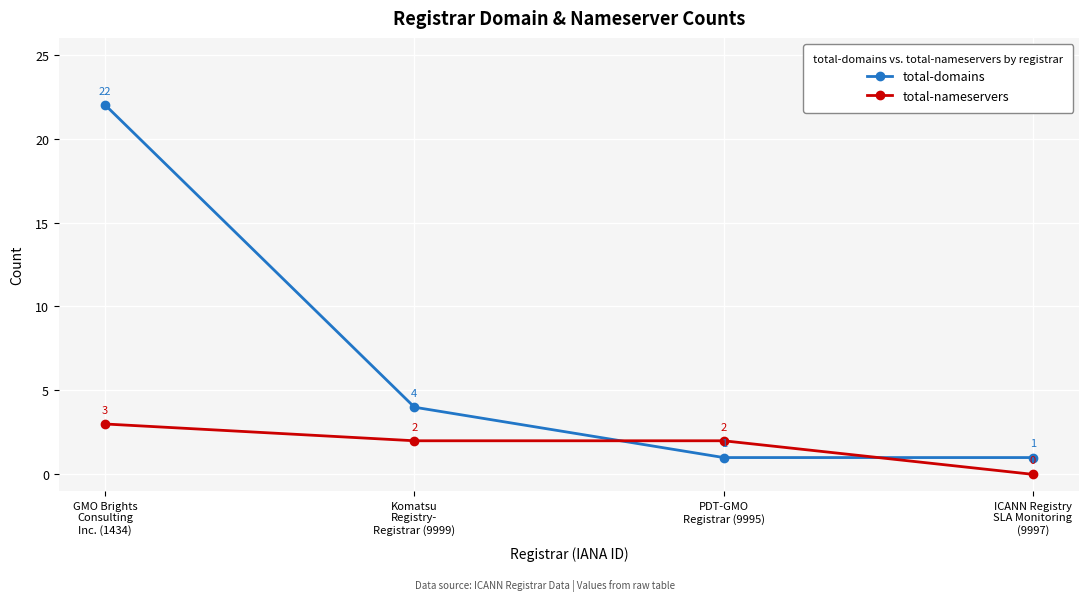

After their last crossing, which series has the higher values: total-nameservers or total-domains?

total-domains